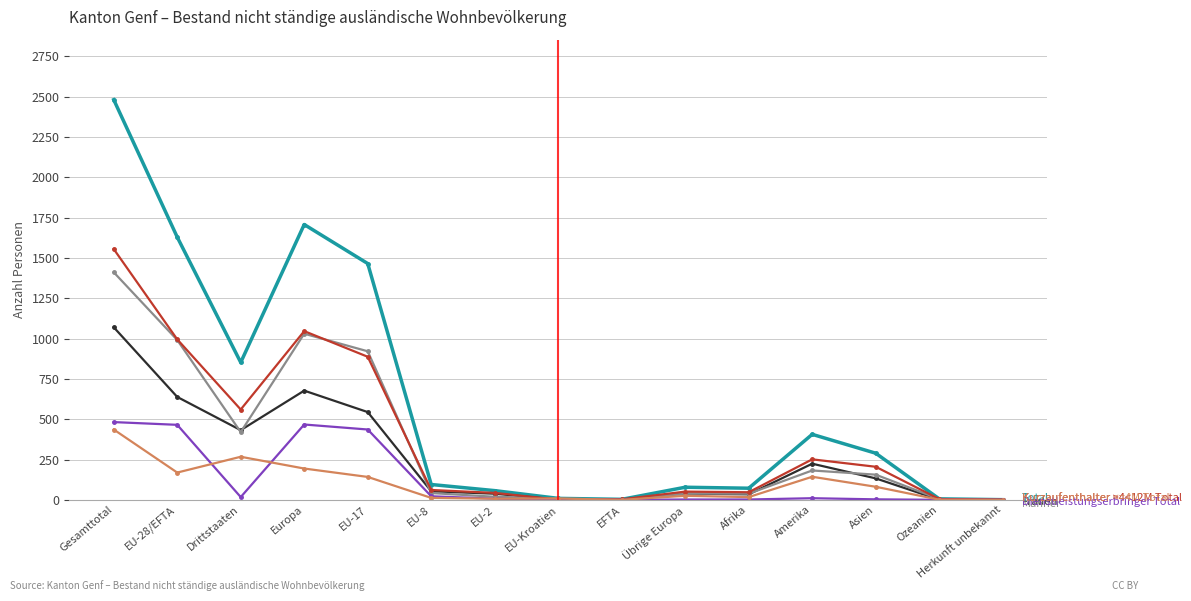

What is the spread (max minus min) of values at EU-17?

1323